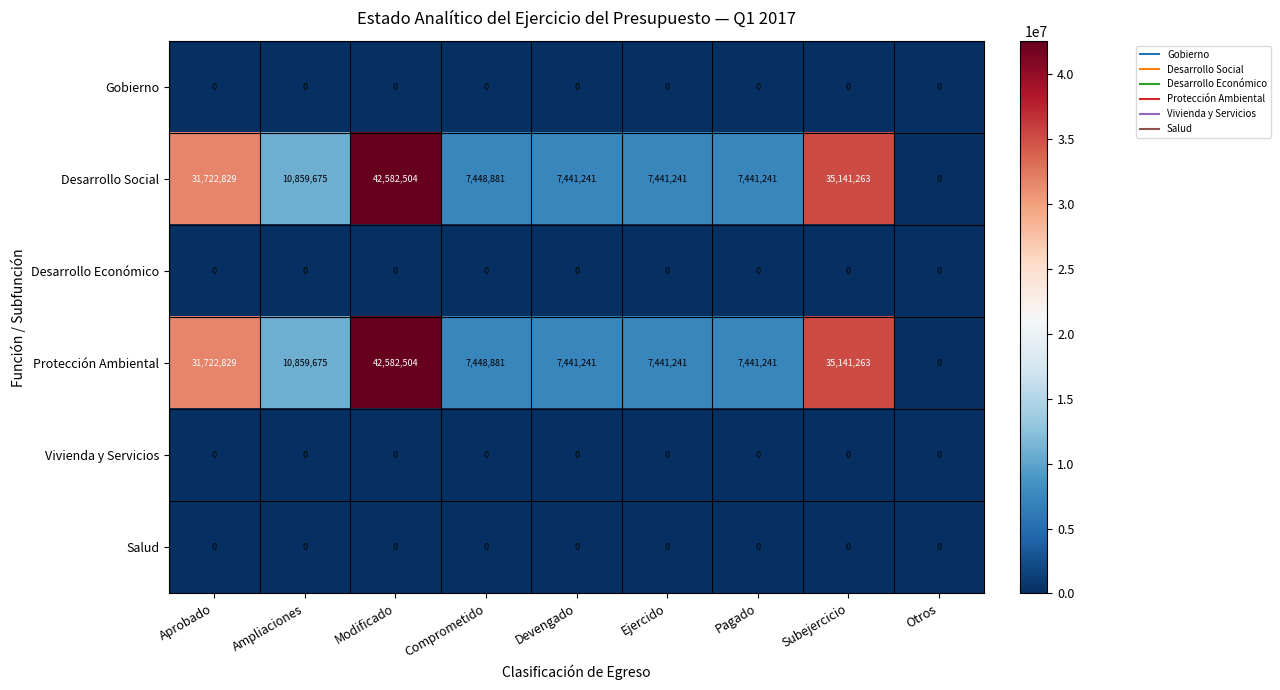

True or false: Desarrollo Económico has a value of 0 at Comprometido.

True